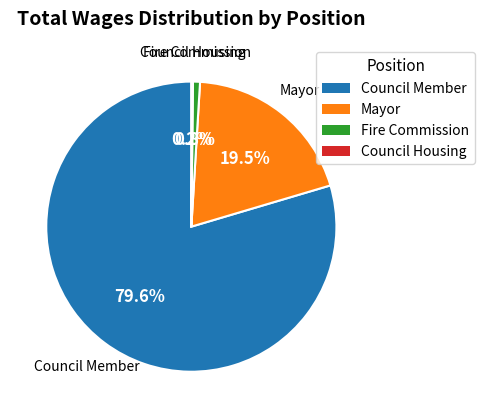

Is there a majority slice in this chart?

Yes